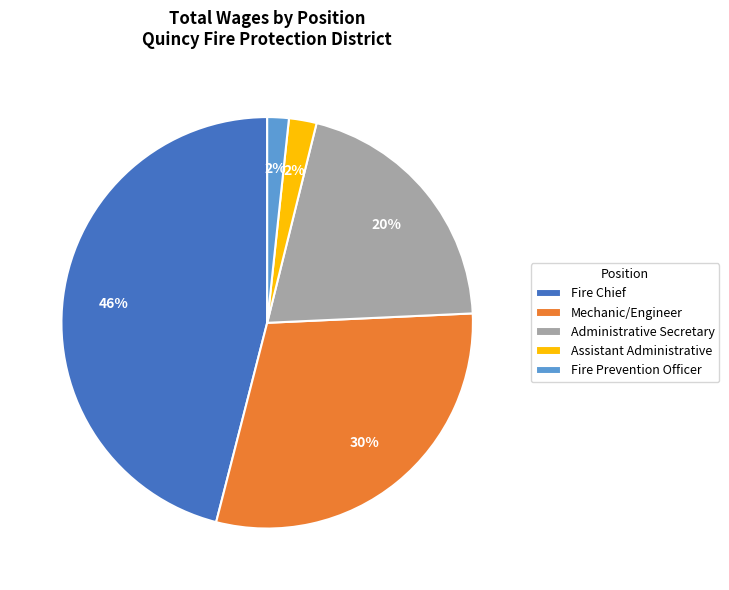

Is the sum of Fire Prevention Officer and Assistant Administrative greater than half?

No